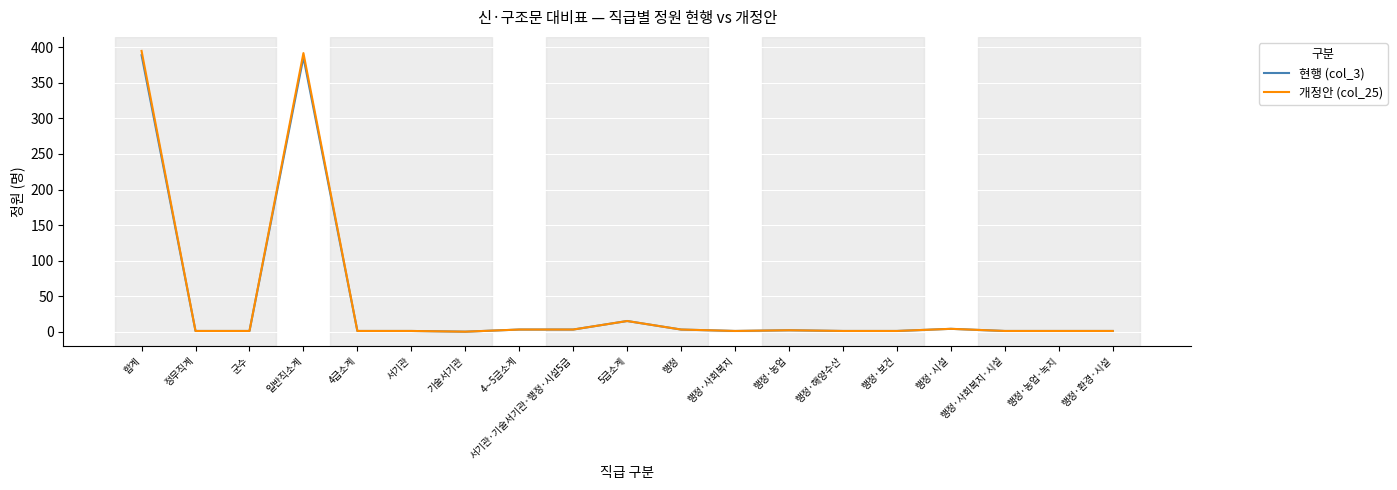

What is the highest value of the 개정안 (col_25) series?

395